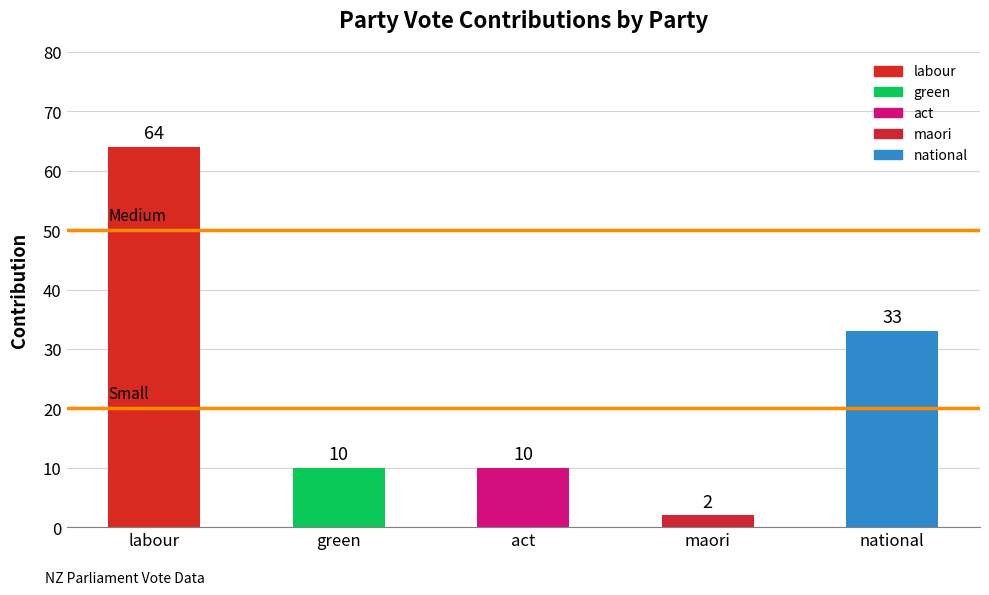

The value at national is 33. True or false?

True